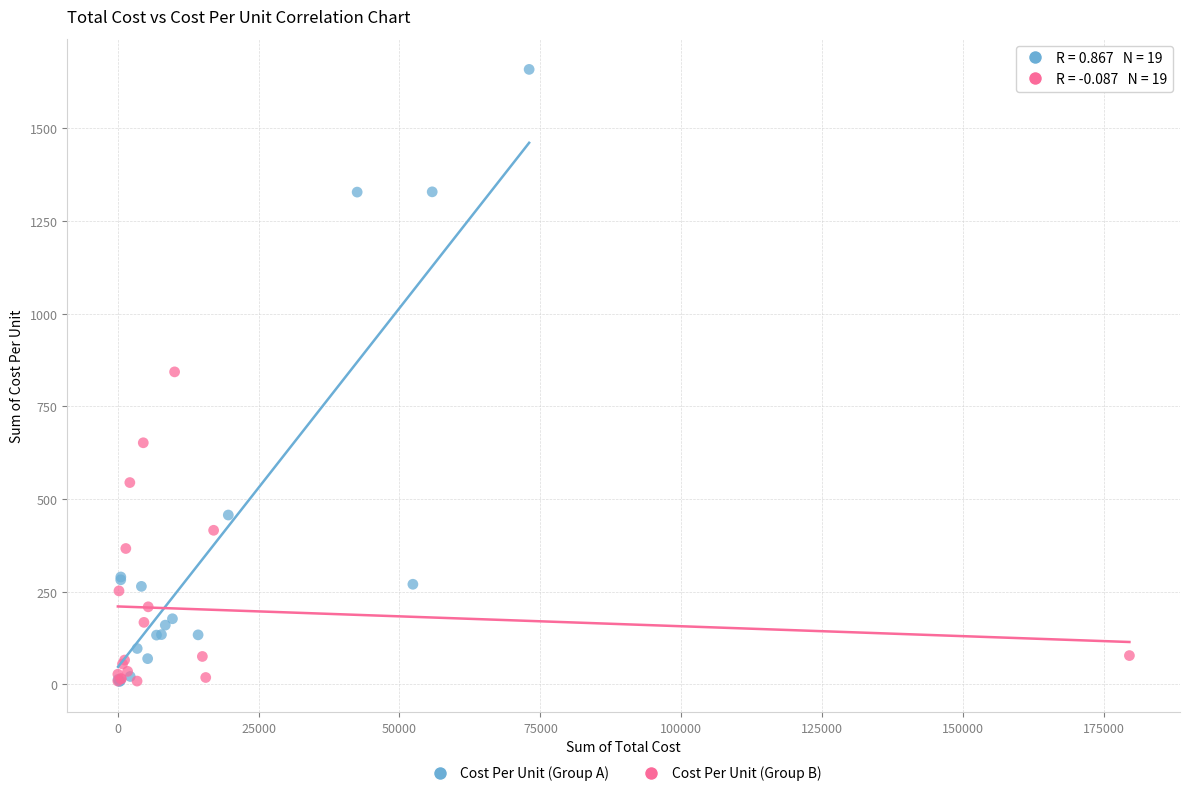

Which series contains the highest Y value?

Cost Per Unit (Group A)